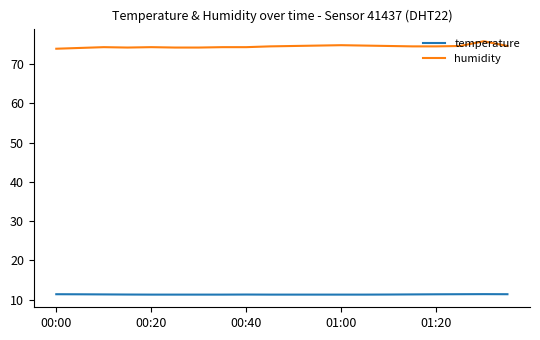

Which series has the largest range (max minus min)?

humidity